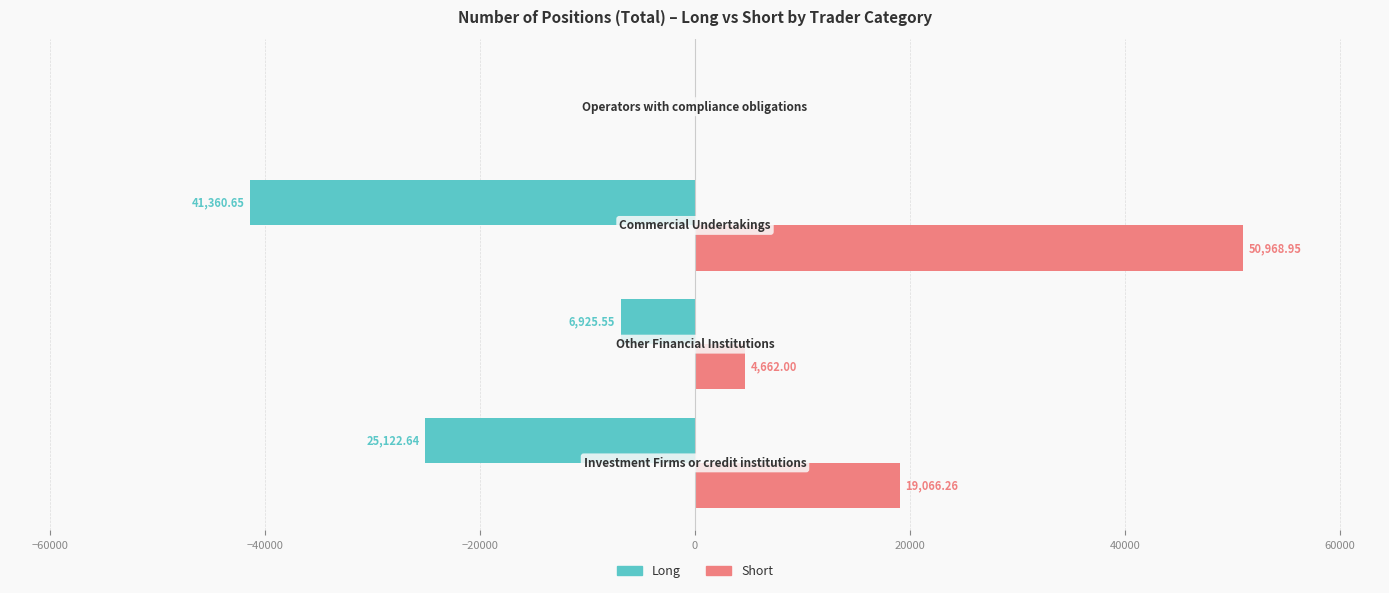

Count the number of data series in this chart.

2